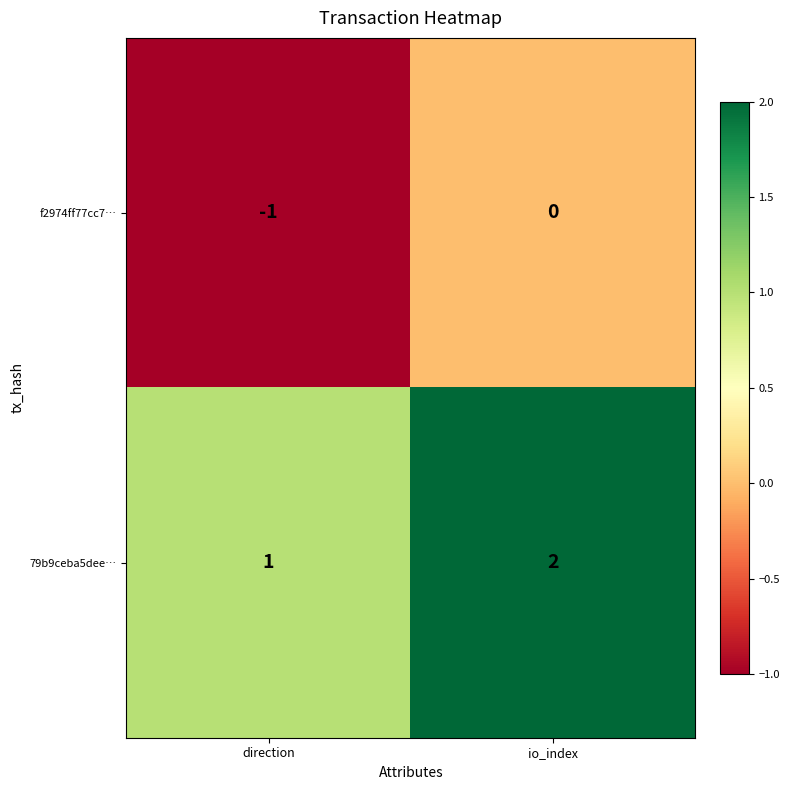

What is the total value across all series at io_index?

2